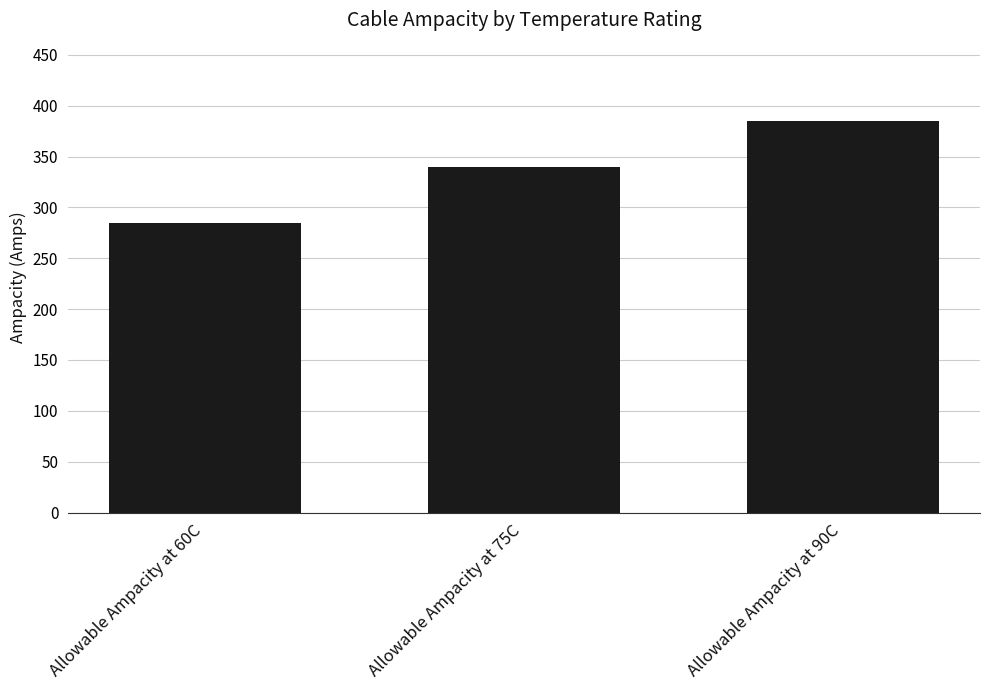

Is it true that the value at Allowable Ampacity at 90C is 129?

False